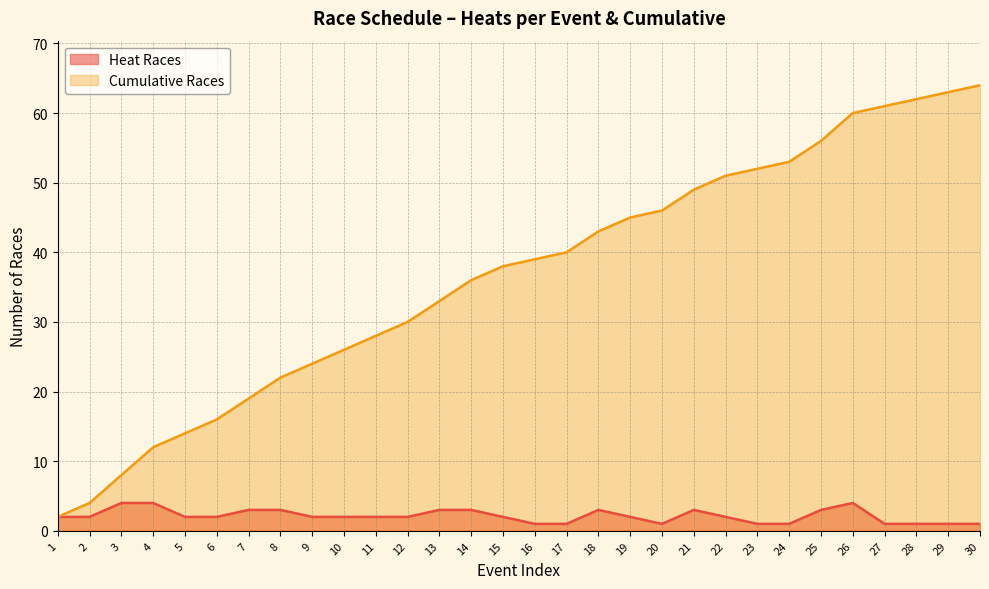

What is the difference between the maximum and second lowest values in the Cumulative Races series?

60